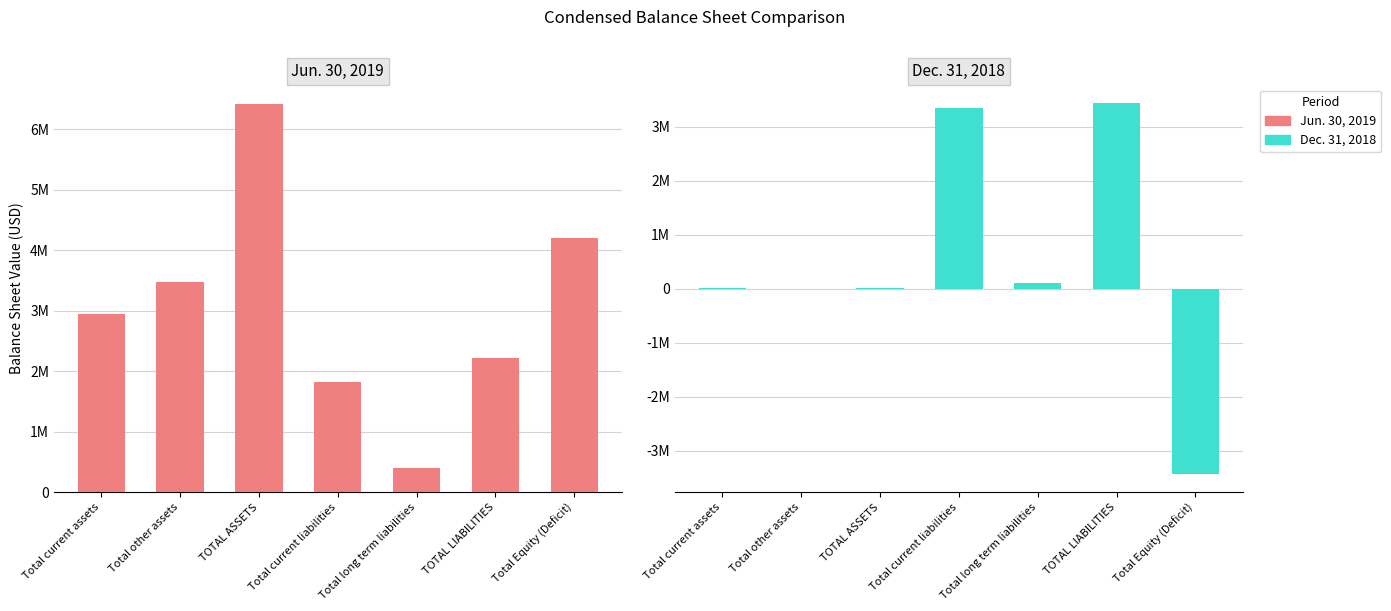

The value of Jun. 30, 2019 at Total Equity (Deficit) is 4201605. True or false?

True